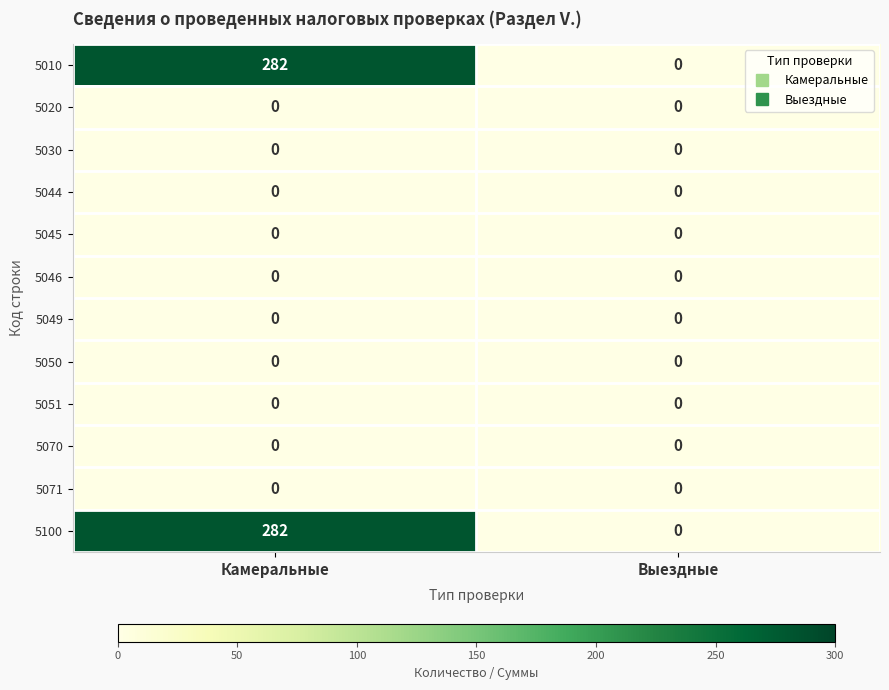

Rank the categories by 5010 value from lowest to highest.

Выездные, Камеральные